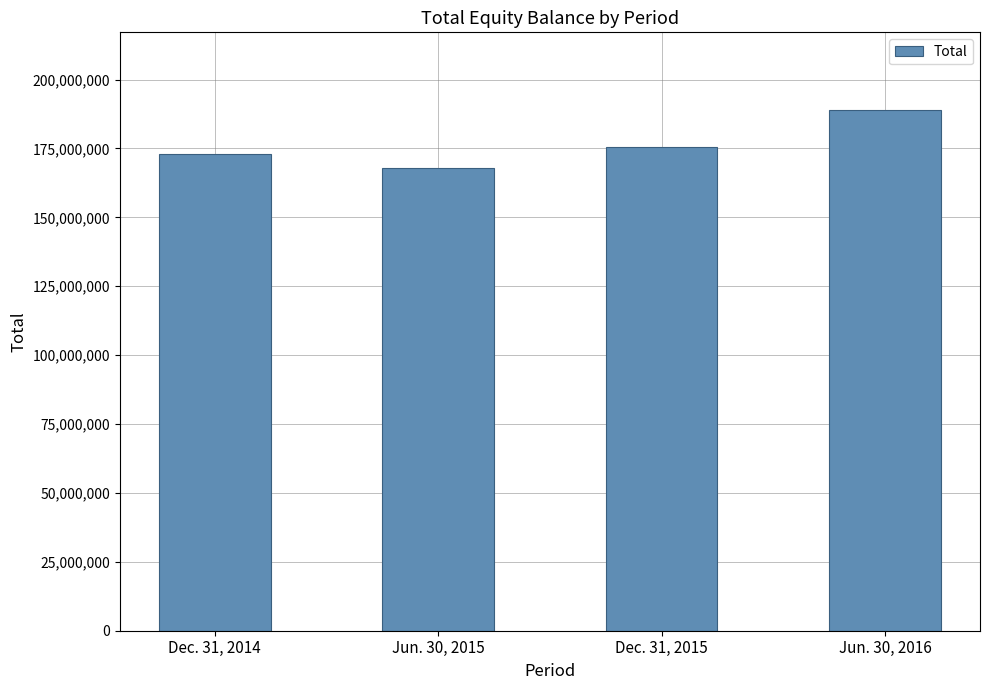

What is the value of the 1st bar from the left?

172929000